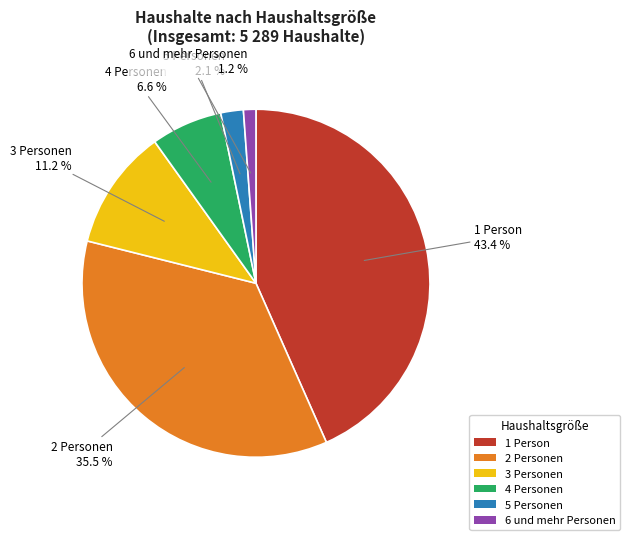

Count the number of slices in the pie.

6